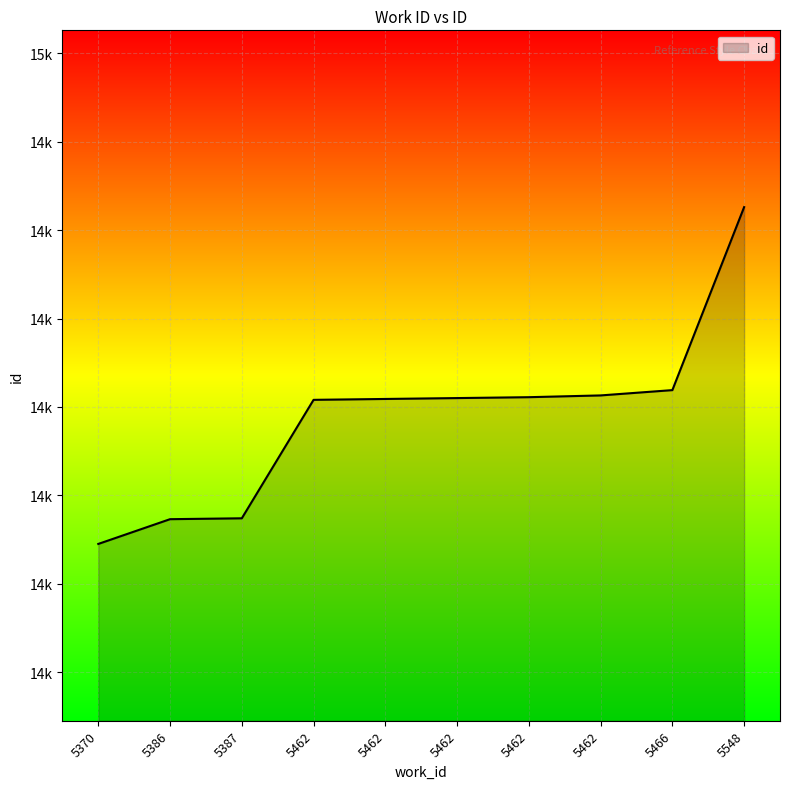

At which category does the chart reach its minimum across all series?

5370